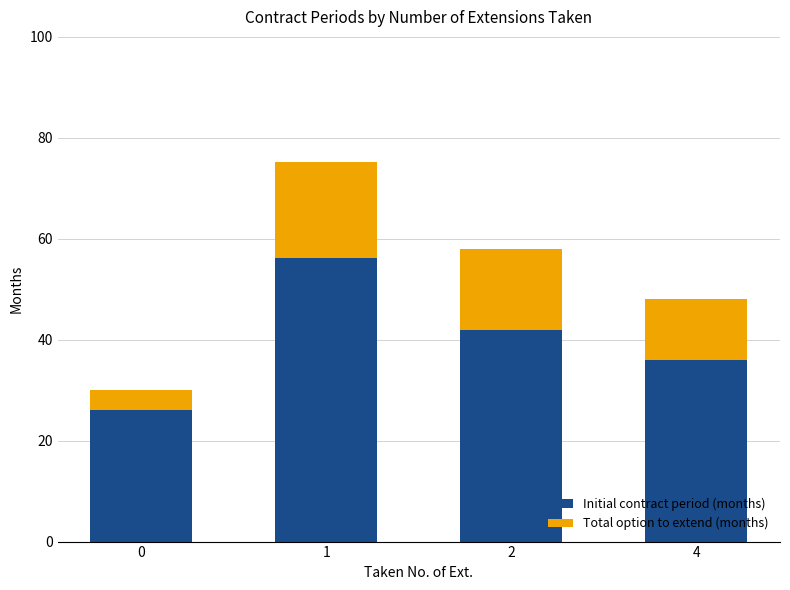

Reading left to right, what are the values for Initial contract period (months)?

26.1	56.3	42.0	36.0